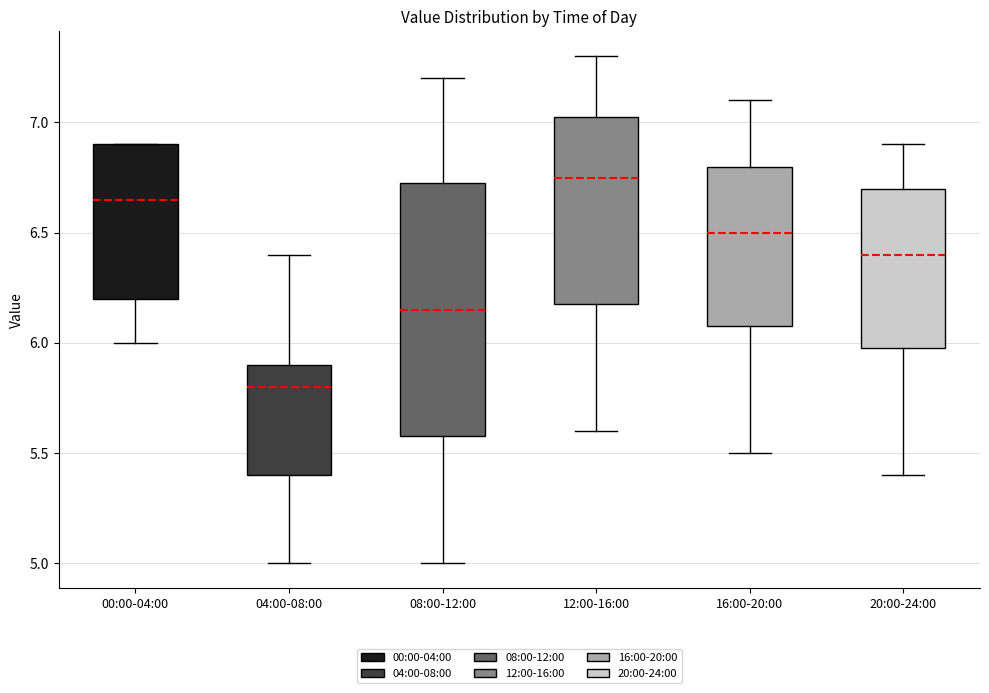

Reading left to right, transcribe this box plot: for each box, give where its median line is, the range the box spans, and where its two whiskers end, as read against the y-axis. The values are not printed on the chart, so give them approximately, as read against the axis.

00:00-04:00: median 6.65, box 6.20 to 6.90, whiskers 6.00 to 6.90
04:00-08:00: median 5.80, box 5.40 to 5.90, whiskers 5.00 to 6.40
08:00-12:00: median 6.15, box 5.60 to 6.75, whiskers 5.00 to 7.20
12:00-16:00: median 6.75, box 6.20 to 7.05, whiskers 5.60 to 7.30
16:00-20:00: median 6.50, box 6.10 to 6.80, whiskers 5.50 to 7.10
20:00-24:00: median 6.40, box 6.00 to 6.70, whiskers 5.40 to 6.90